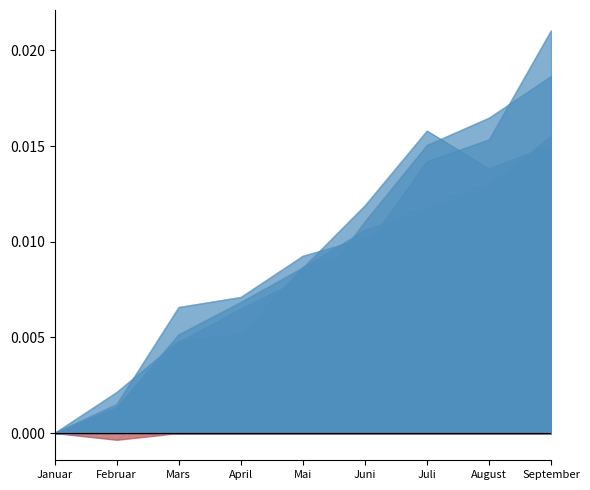

What are all the series names shown in the legend?

03 Oslo, 32 Akershus, 11 Rogaland, 46 Vestland, 50 Trøndelag, 34 Innlandet